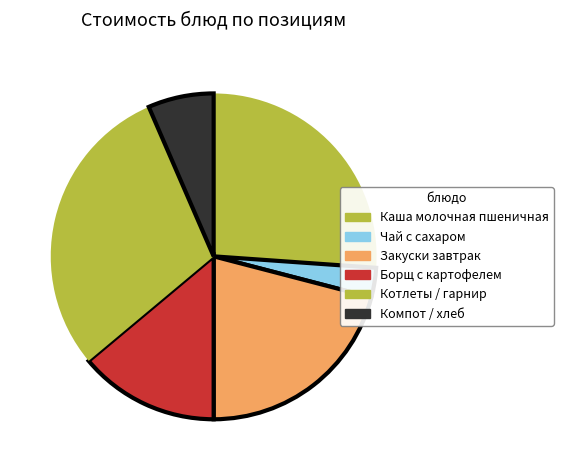

True or false: Чай с сахаром accounts for 3% of the total.

True